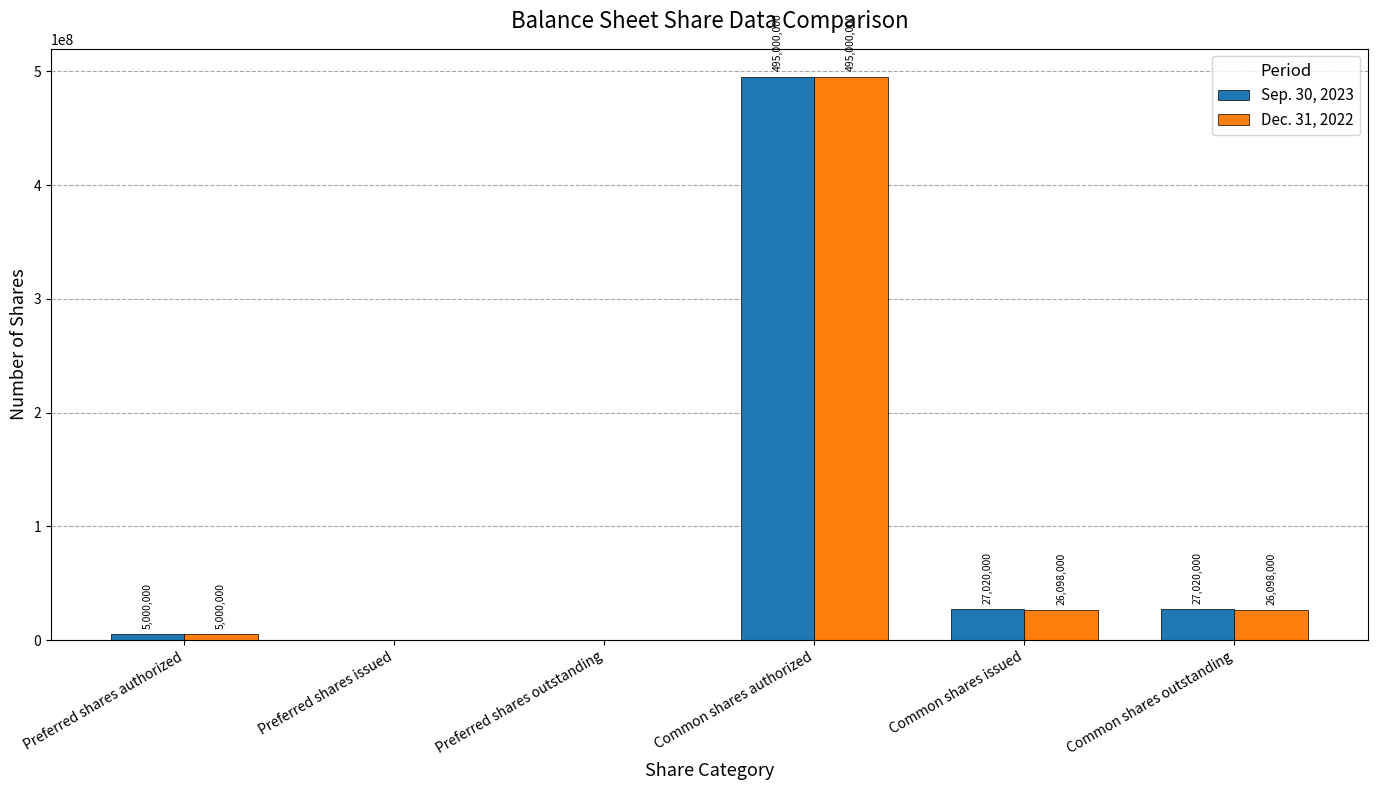

Is the value of Sep. 30, 2023 at Common shares authorized greater than the value of Dec. 31, 2022 at Preferred shares authorized?

Yes